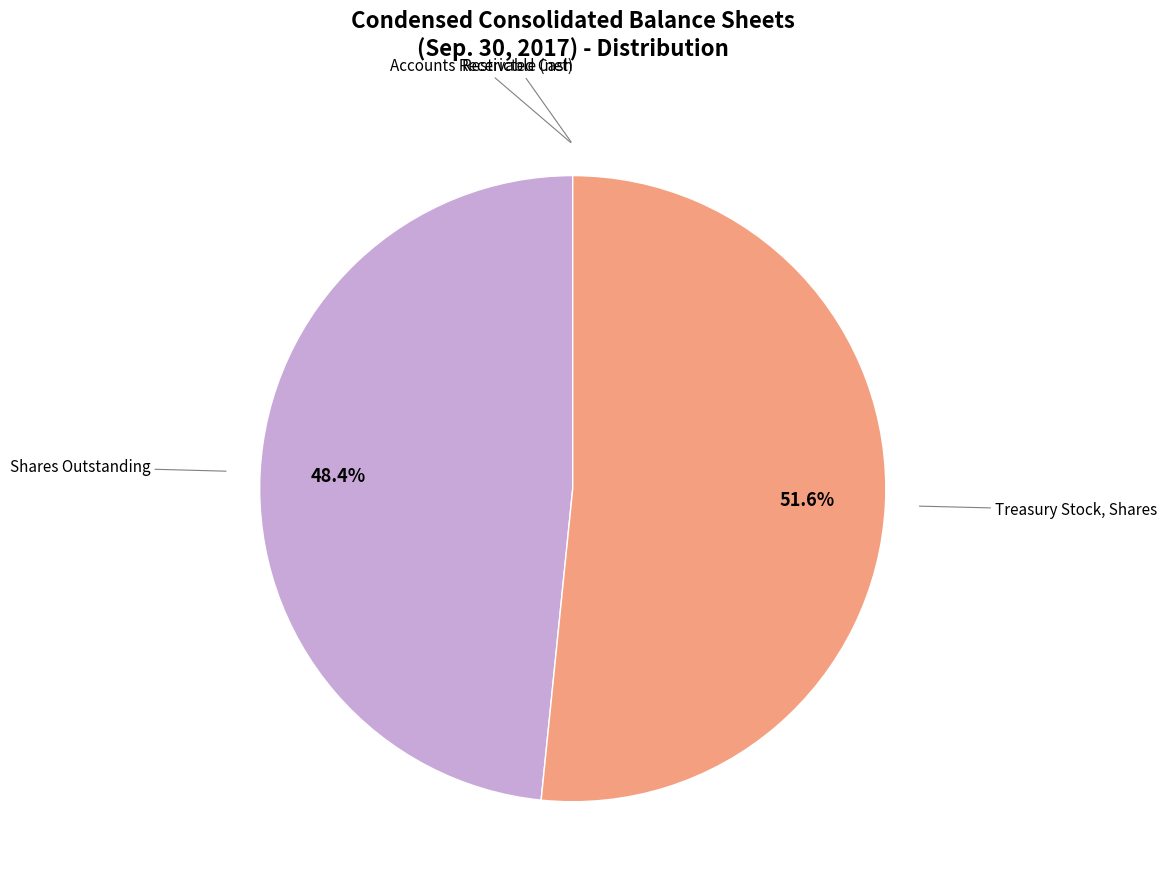

Does any single category account for the majority?

Yes